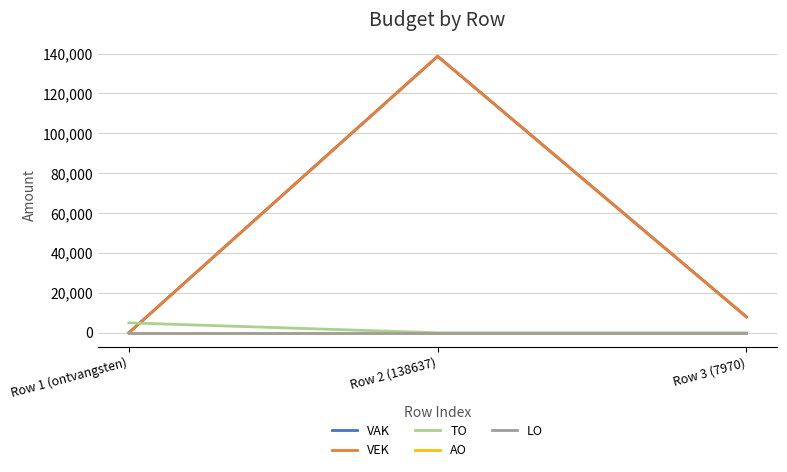

Does the chart display data point markers on the line(s)?

No